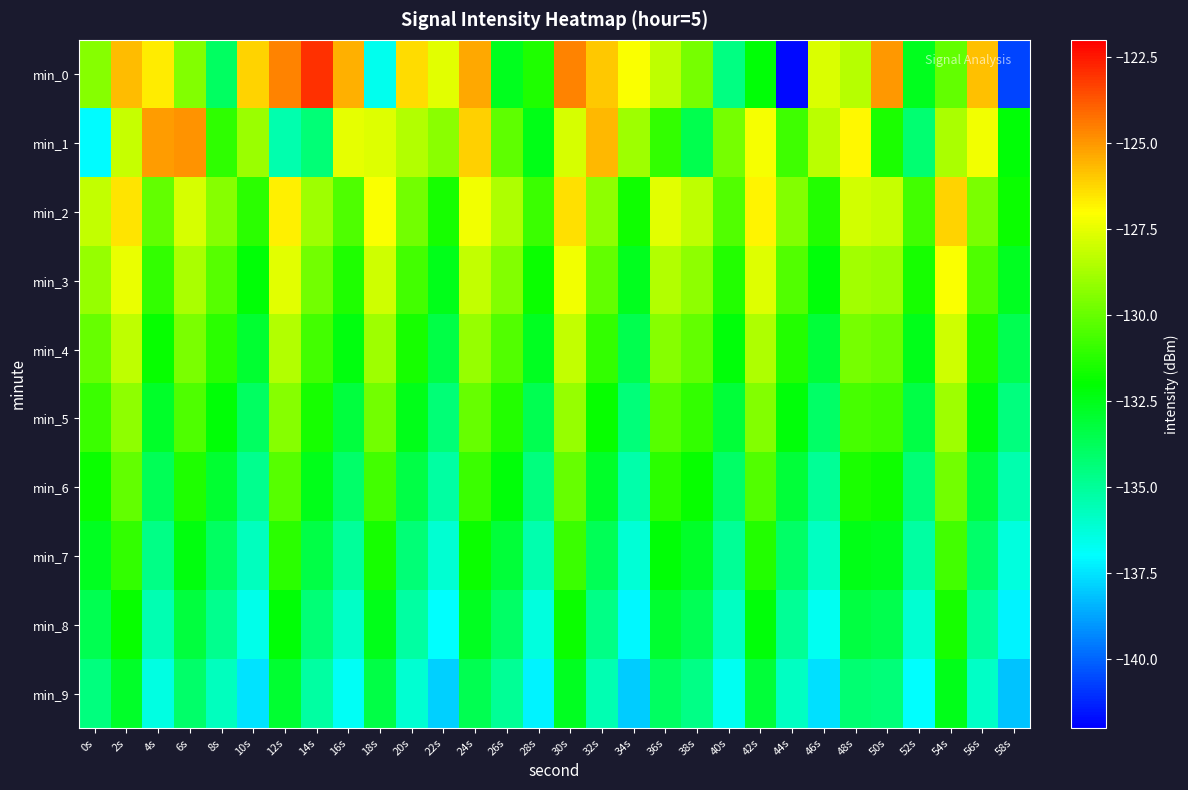

How many series are shown in this chart?

10